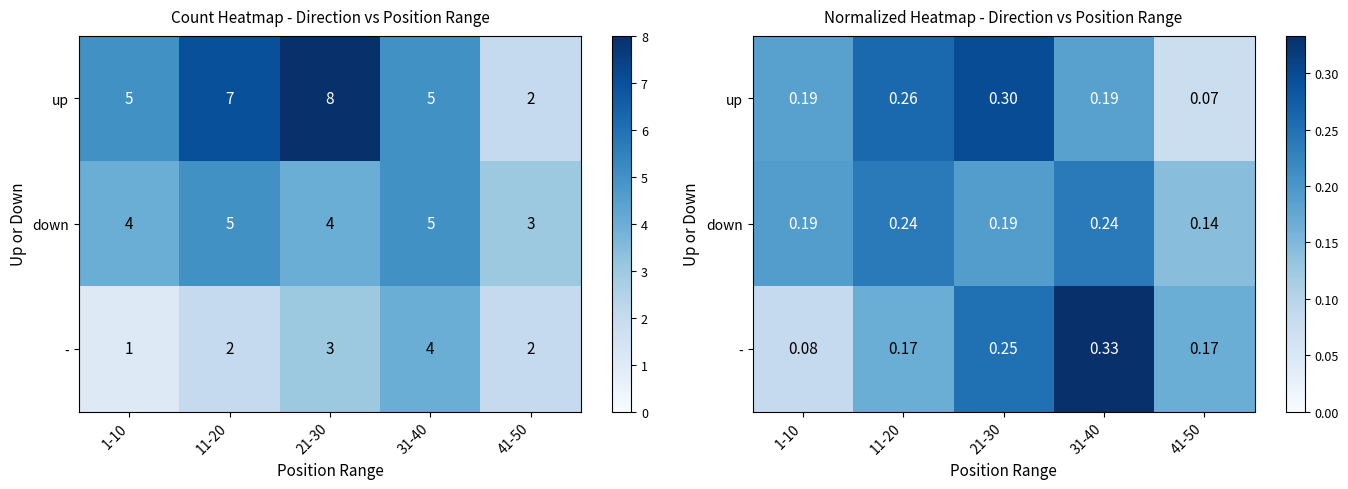

Count the down values in the range 0 to 1.

5